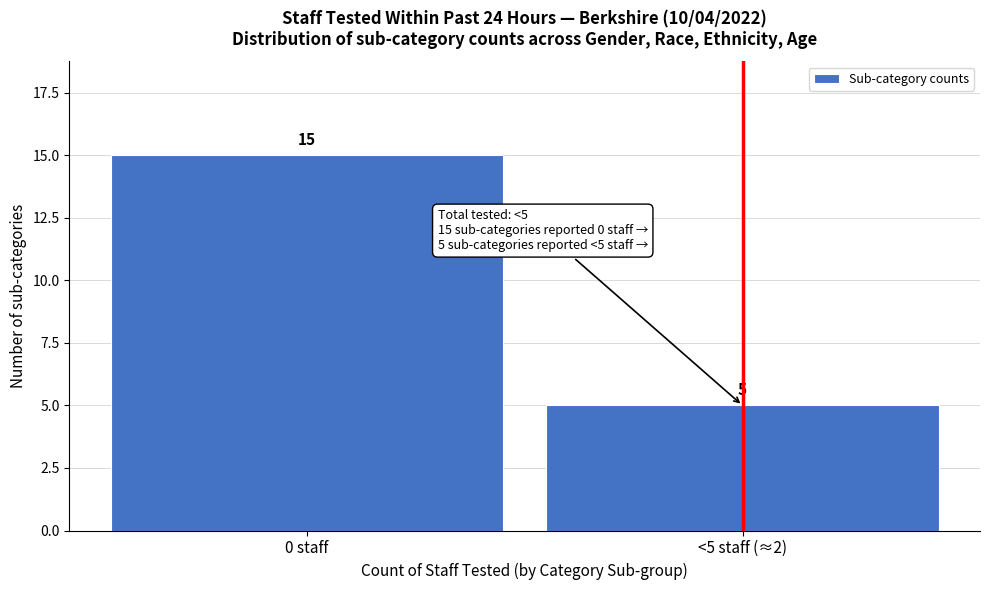

Reading left to right, extract all data points from this chart.

0 staff=15	<5 staff (≈2)=5